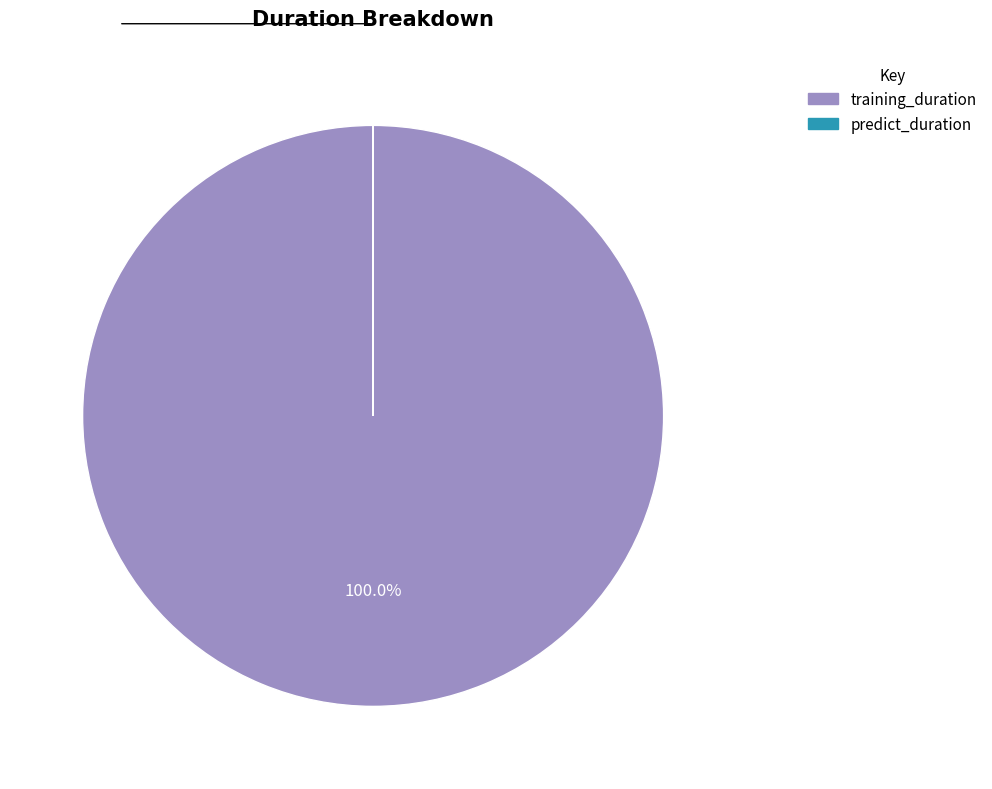

What is the largest slice in the pie chart?

training_duration